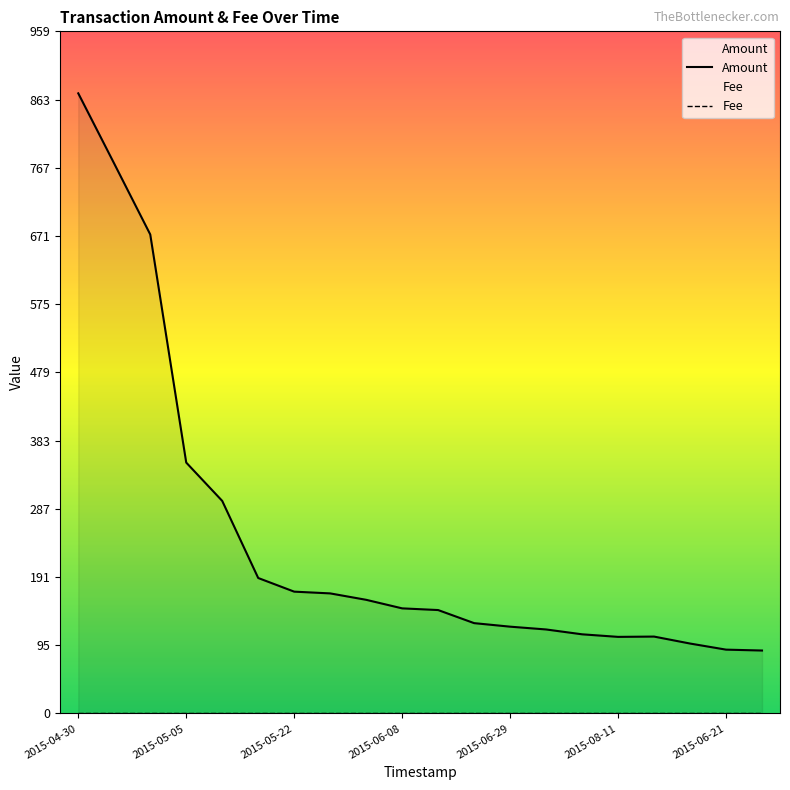

What is the greatest value displayed?

872.3